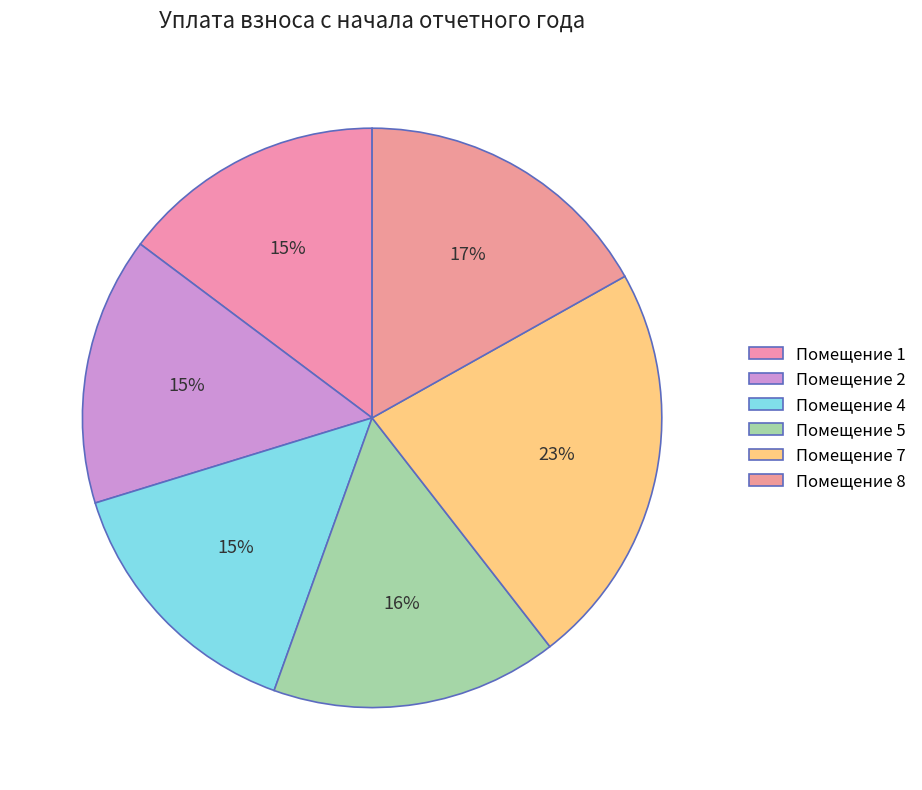

Count the number of slices in the pie.

6